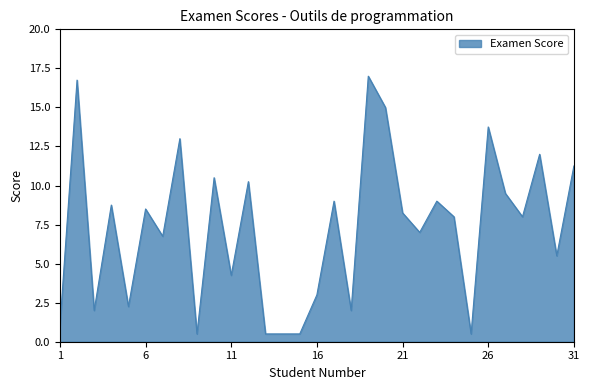

How many lines are shown in the chart?

1